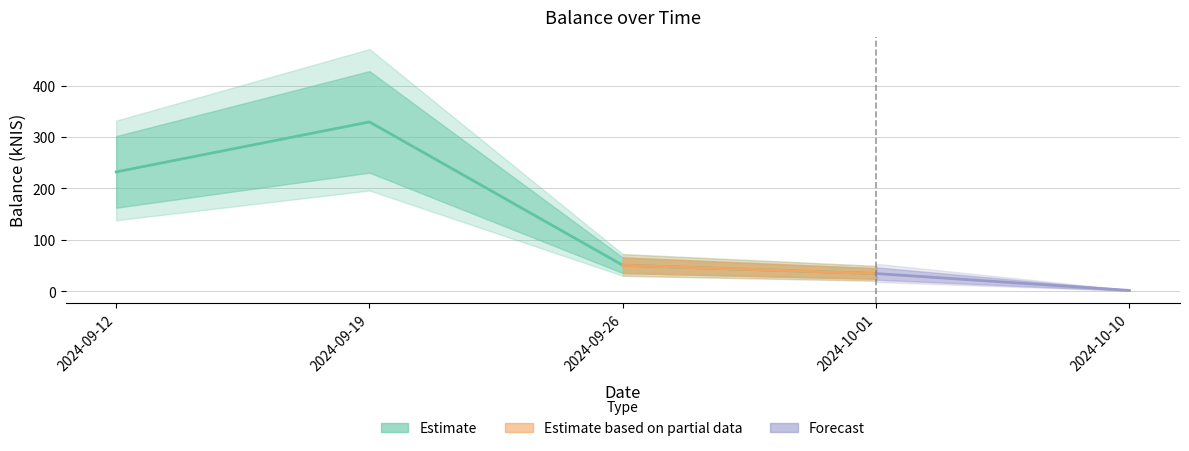

Reading left to right, list all the values displayed in this chart.

2024-09-12=232.1	2024-09-19=329.4	2024-09-26=50.6	2024-10-01=34.5	2024-10-10=1.6